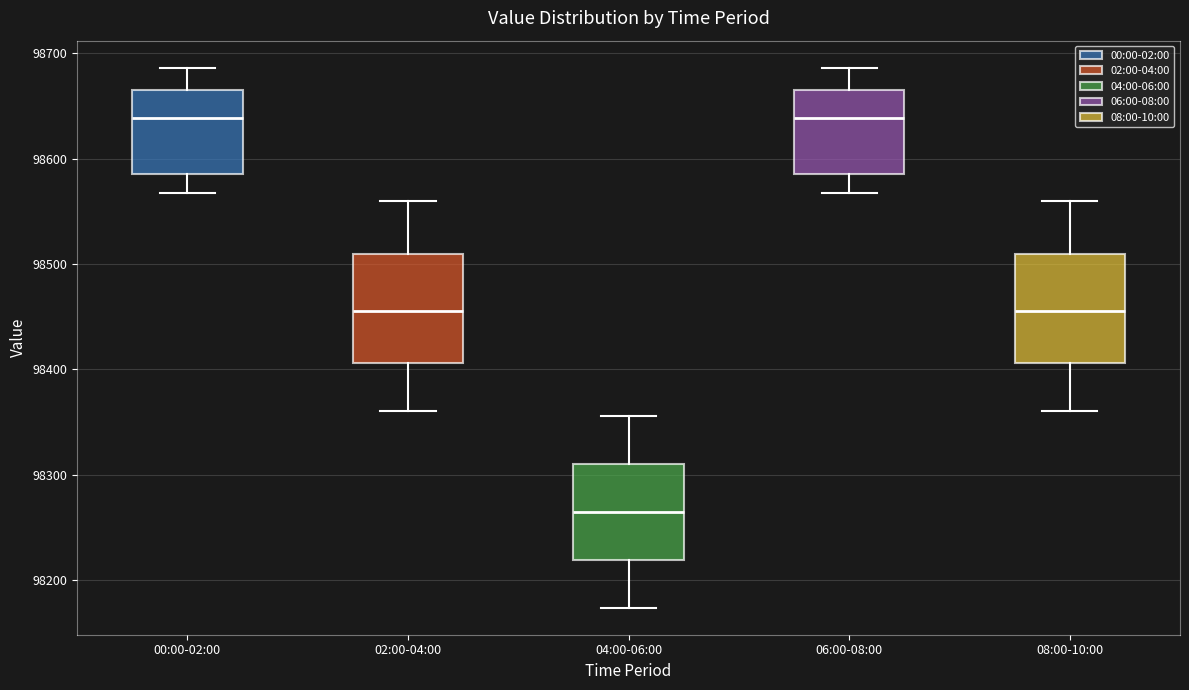

Where does the upper whisker of the box for 06:00-08:00 end on the y-axis? The values are not printed on the chart, so give them approximately, as read against the axis.

98690